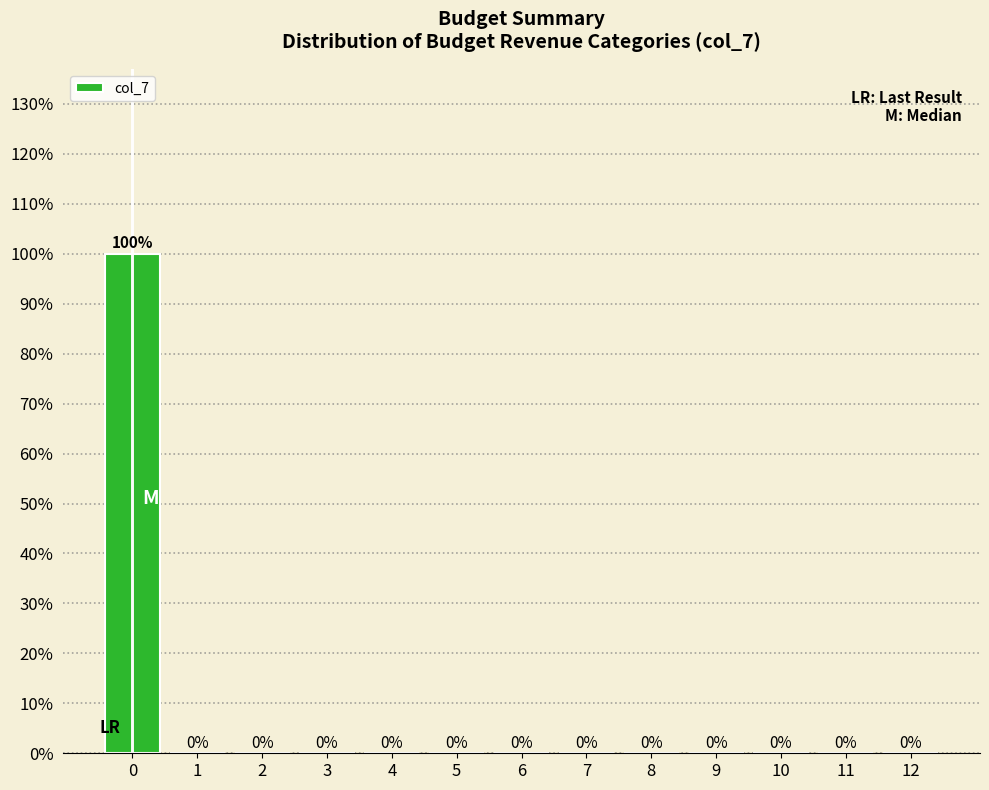

Are the bars horizontal?

No